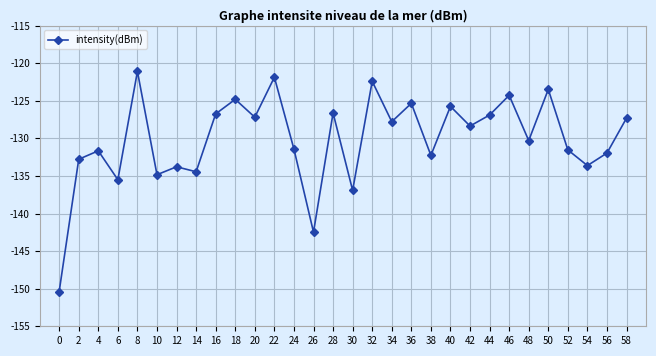

What is the difference between the second highest and second lowest values?

20.6